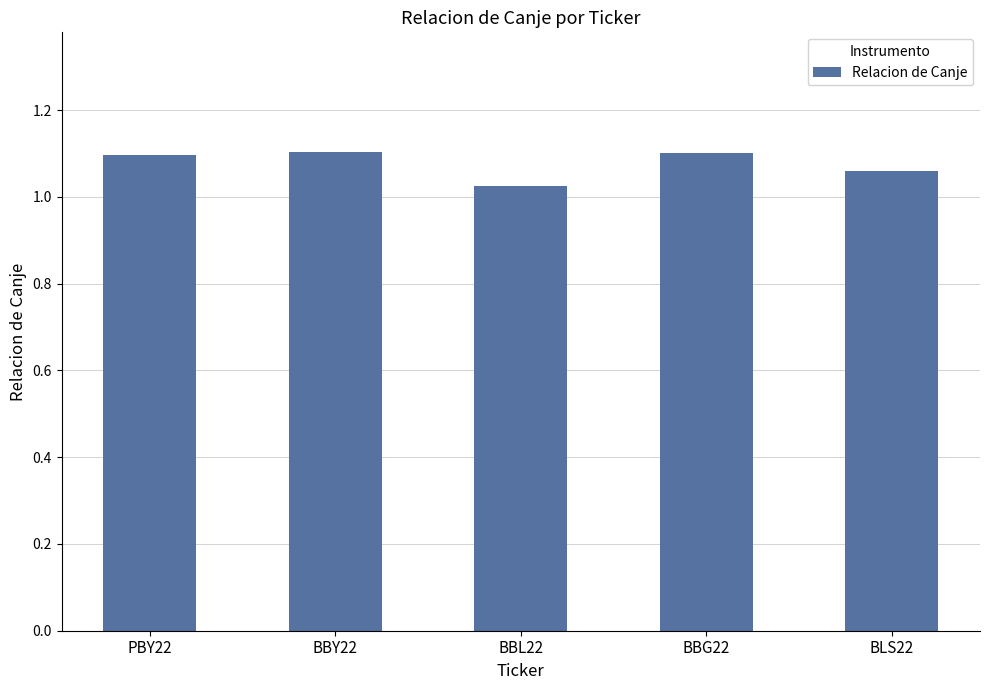

Count the values in the range 1 to 2.

5